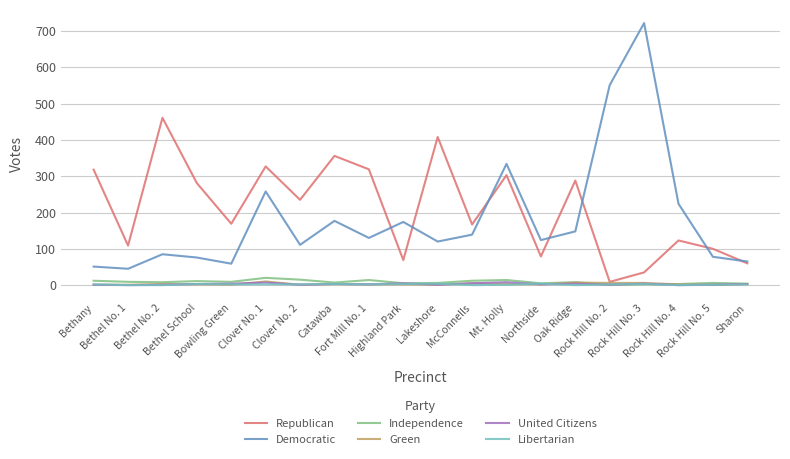

What is the greatest value displayed?

722